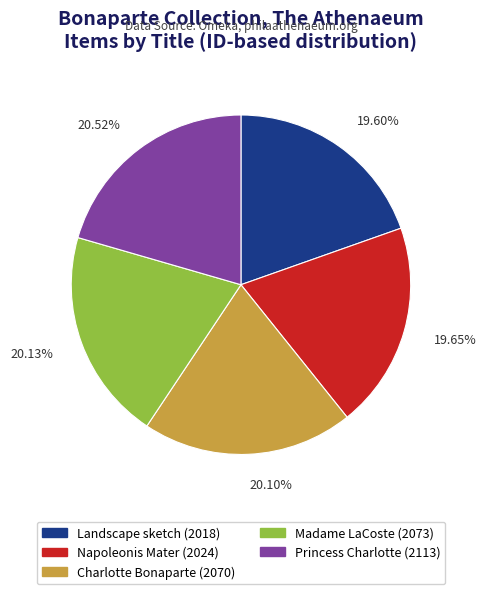

Approximately how many times larger is the value at Madame LaCoste compared to Landscape sketch?

1.0